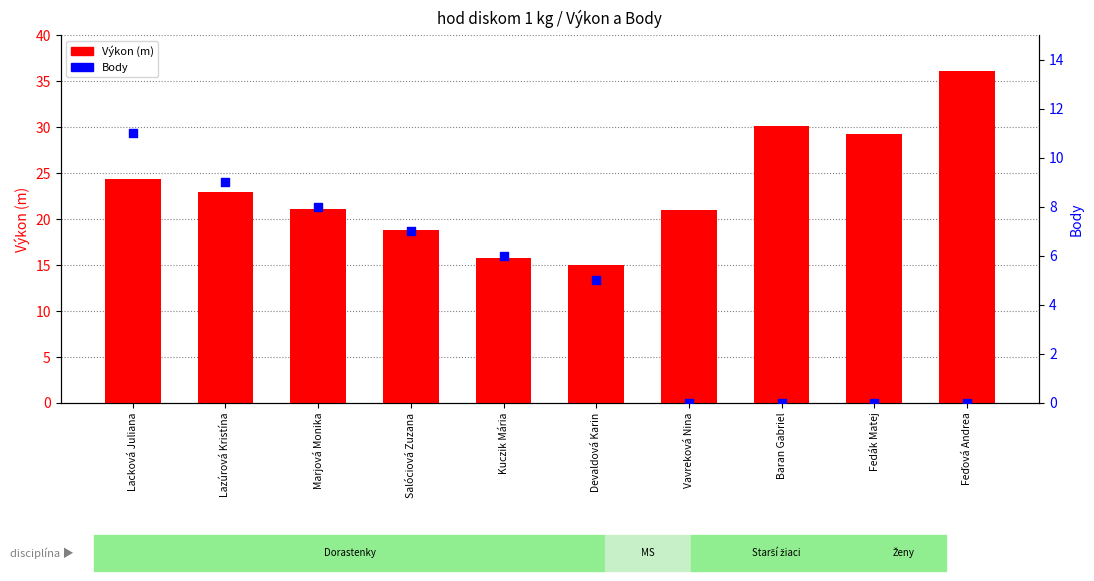

Which series has the largest total across all categories?

Výkon (m)